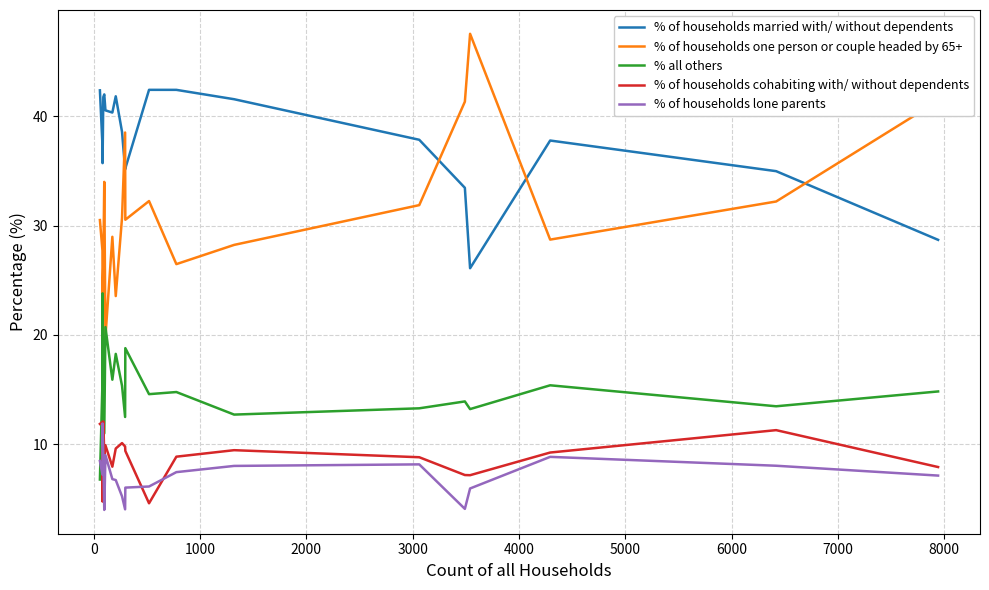

Which series has the widest spread of values?

% of households one person or couple headed by 65+